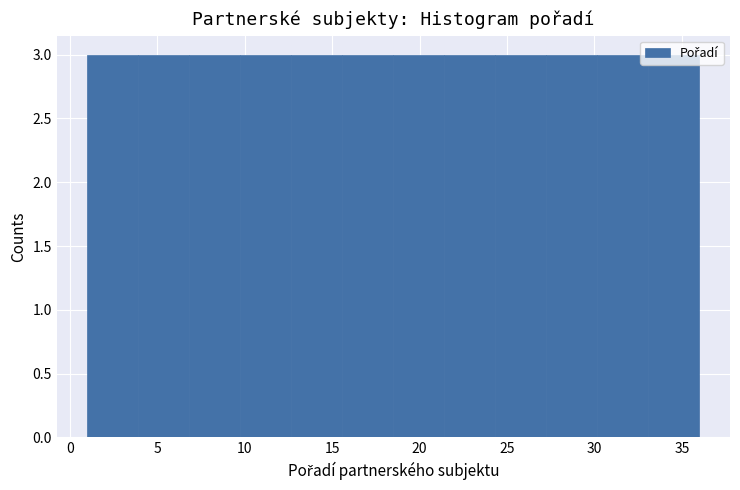

Reading left to right, transcribe this chart: for each bar, give the range it covers on the x-axis and its height. Neither the bar edges nor the heights are printed on the chart, so give them approximately, as read against the axes.

1.0 to 4.0: 3
4.0 to 7.0: 3
7.0 to 10.0: 3
10.0 to 12.5: 3
12.5 to 15.5: 3
15.5 to 18.5: 3
18.5 to 21.5: 3
21.5 to 24.5: 3
24.5 to 27.5: 3
27.5 to 30.0: 3
30.0 to 33.0: 3
33.0 to 36.0: 3